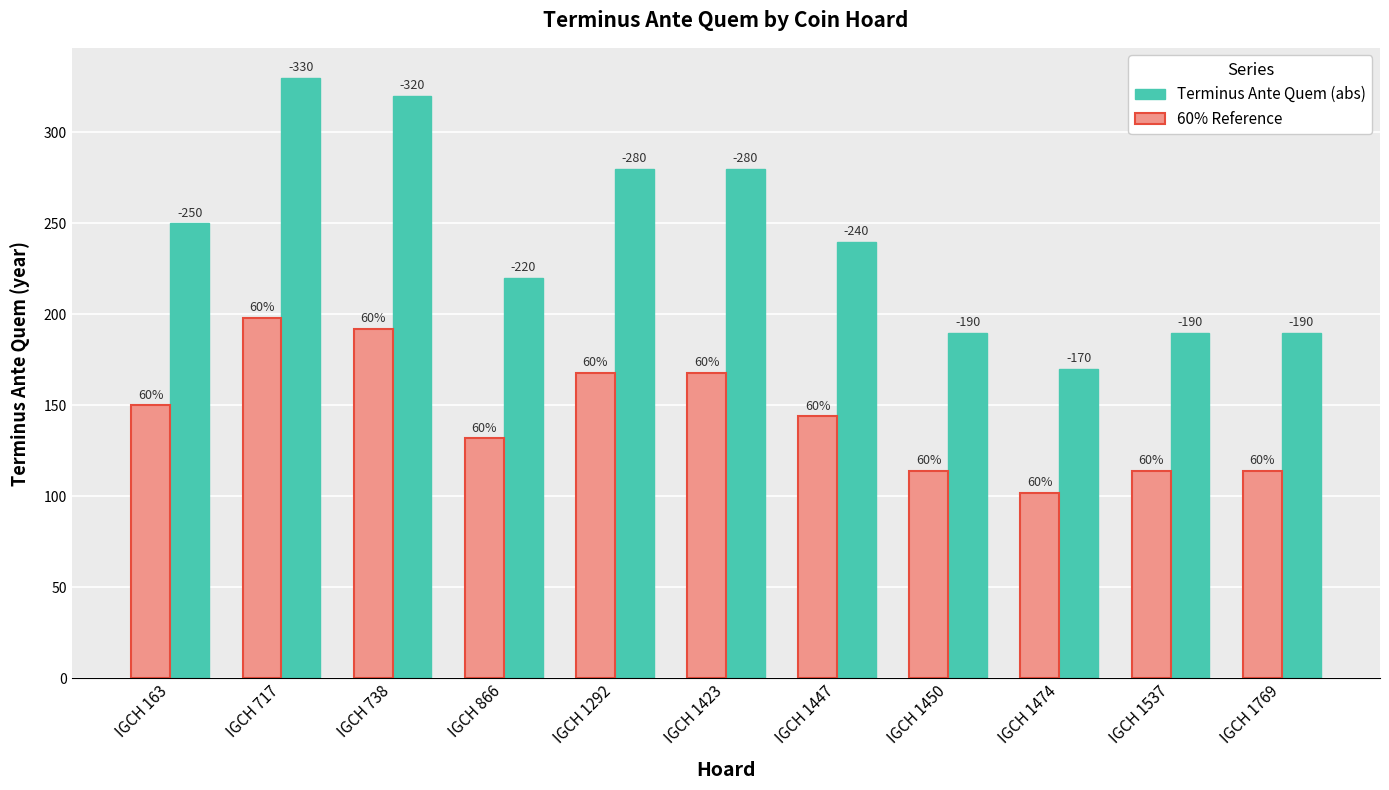

What is the total value across all series at IGCH 1423?

448